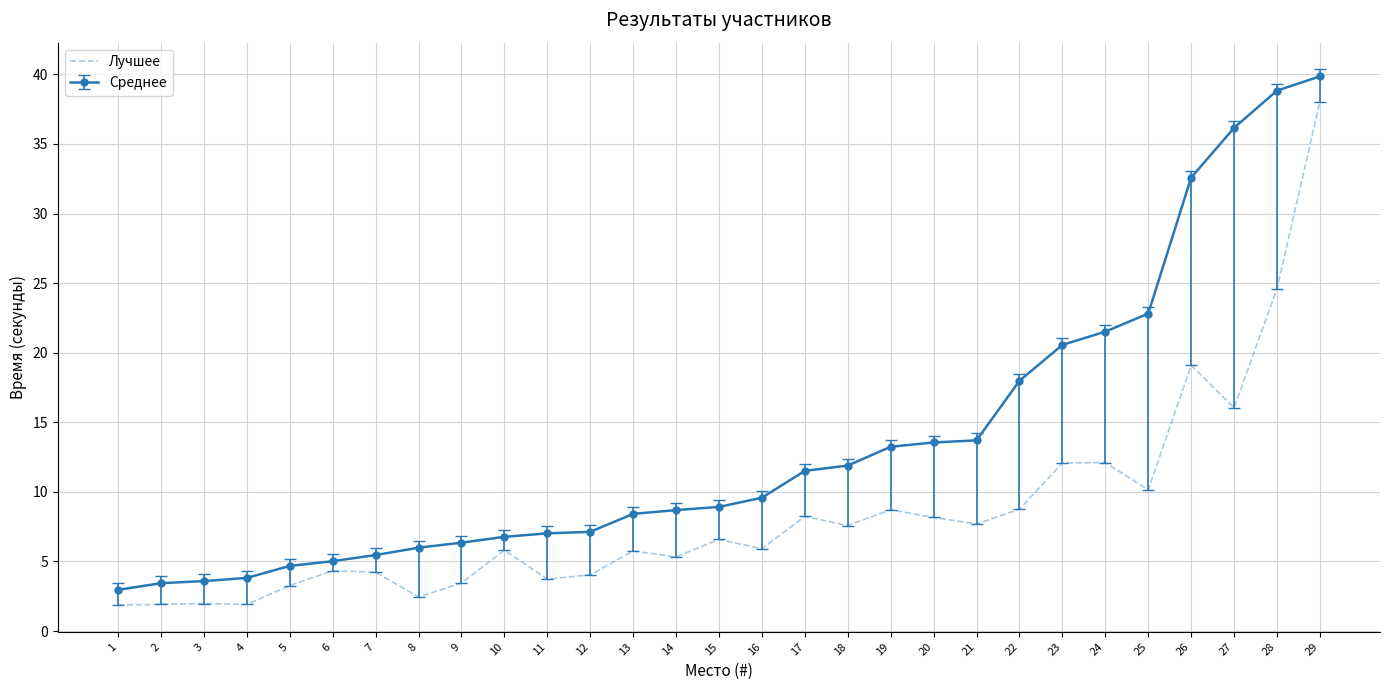

Rank the series at 16 from highest to lowest value.

Среднее, Лучшее